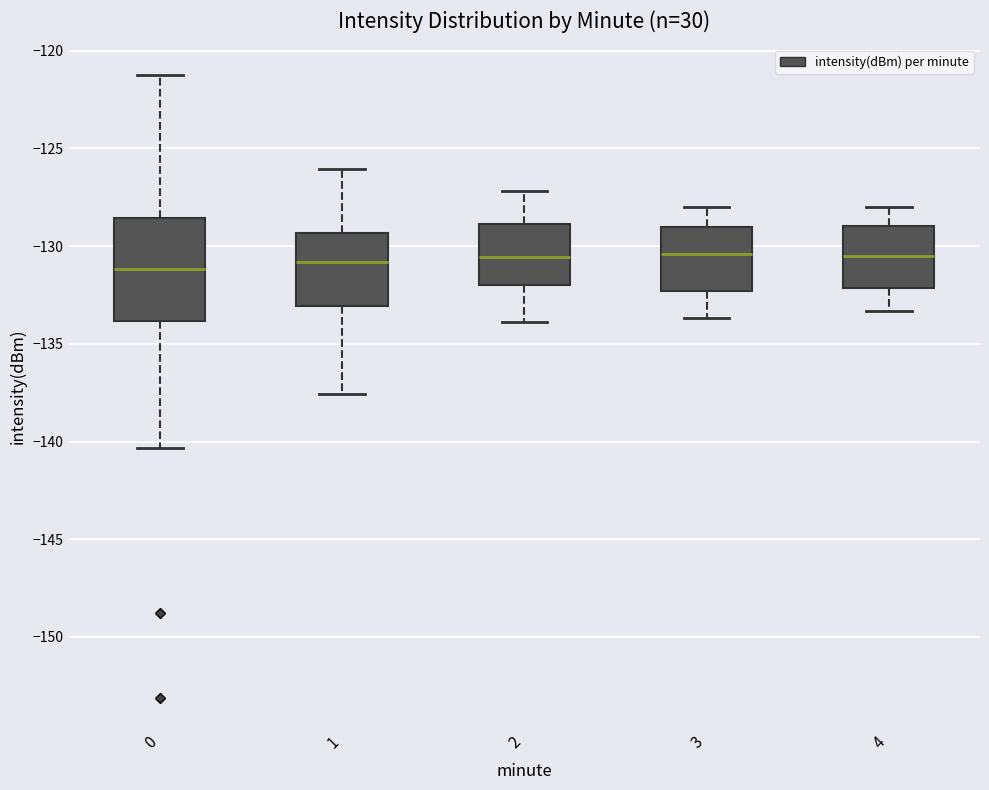

Reading left to right, read every box against the y-axis: the position of its median line, the range the box covers, and the ends of its whiskers. The values are not printed on the chart, so give them approximately, as read against the axis.

0: median -131.0, box -134.0 to -128.5, whiskers -140.5 to -121.5
1: median -131.0, box -133.0 to -129.5, whiskers -137.5 to -126.0
2: median -130.5, box -132.0 to -129.0, whiskers -134.0 to -127.0
3: median -130.5, box -132.5 to -129.0, whiskers -133.5 to -128.0
4: median -130.5, box -132.0 to -129.0, whiskers -133.5 to -128.0